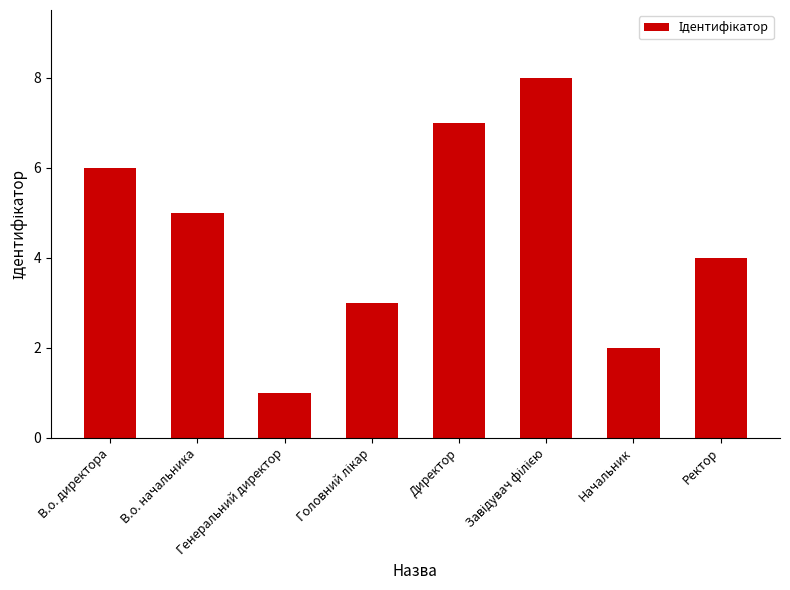

Reading left to right, list all the values displayed in this chart.

6	5	1	3	7	8	2	4